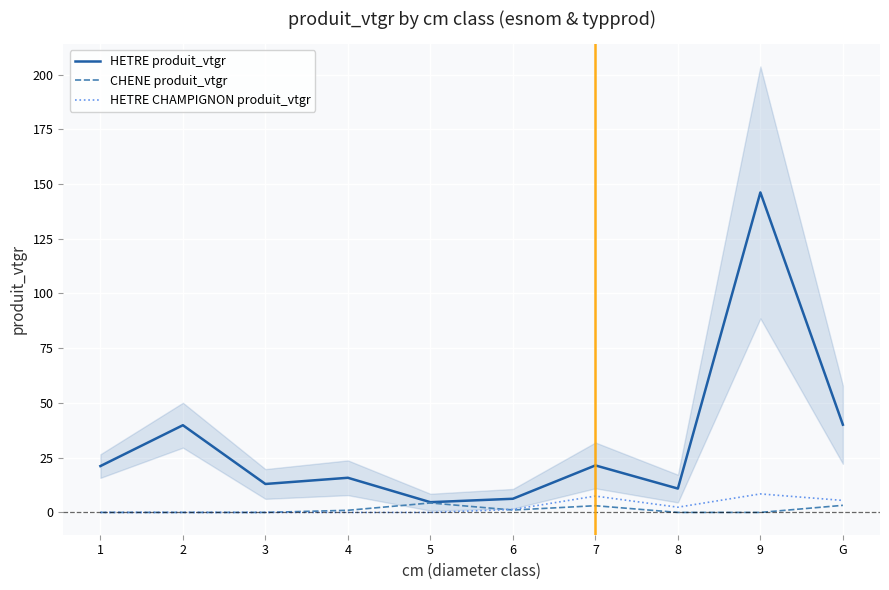

What is the difference between the highest and lowest values at 5?

4.7